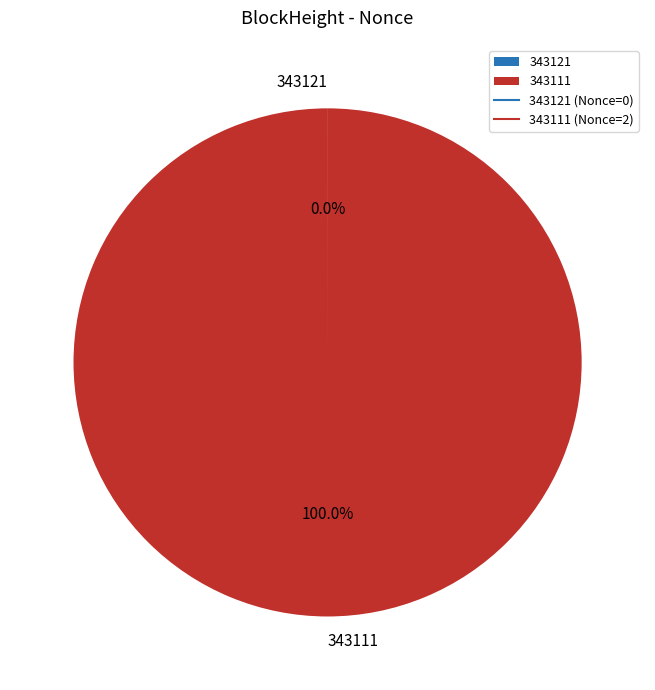

Which category accounts for the majority?

343111